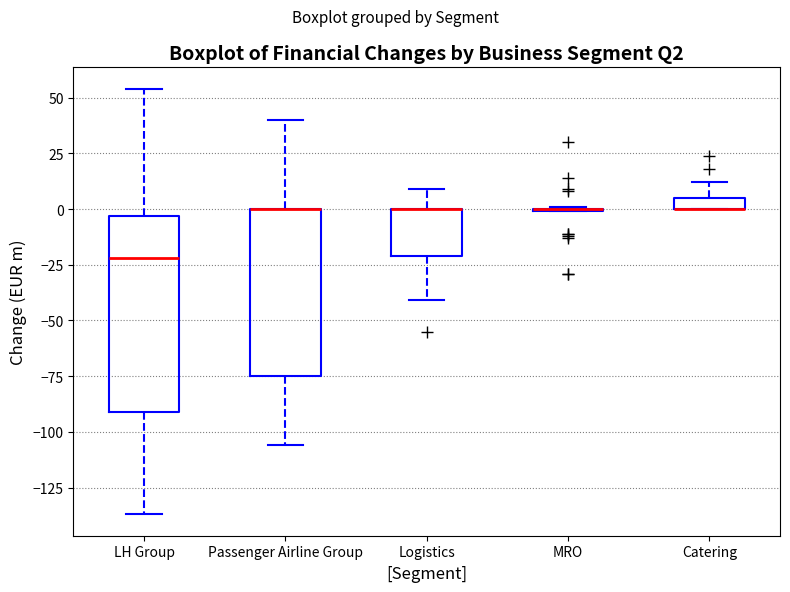

Which box is the tallest, from its lower edge to its upper edge?

LH Group